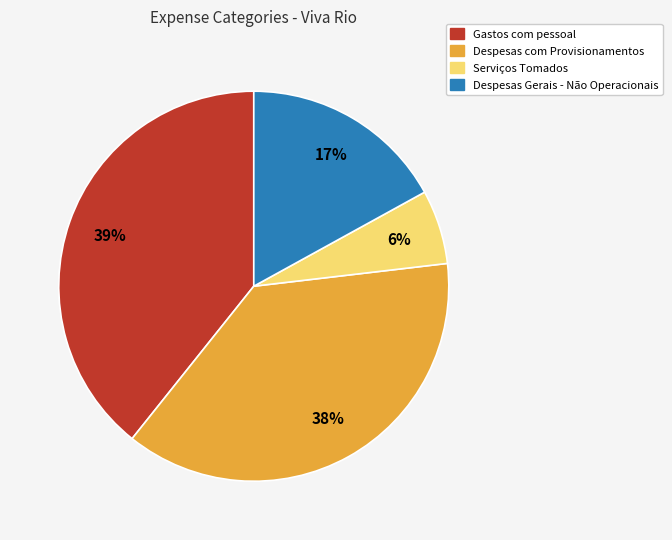

To the nearest percent, what is the difference between the largest and smallest slice percentages?

33%